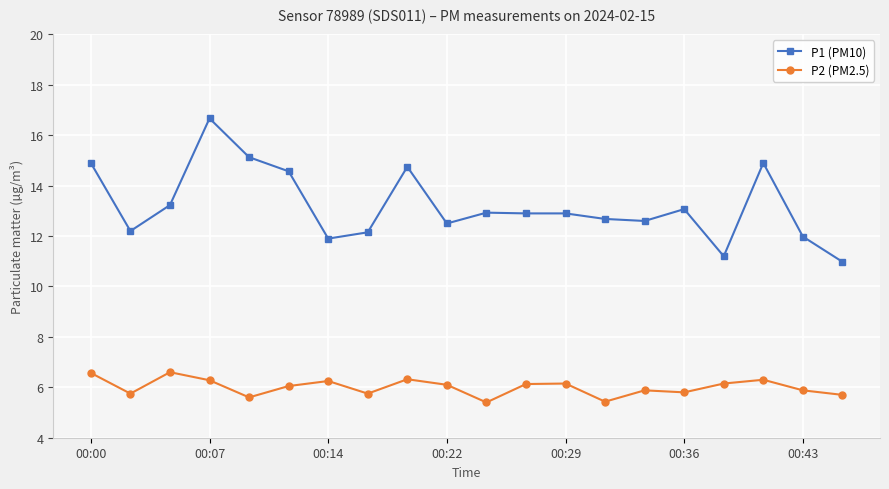

How many distinct data groups are displayed?

2